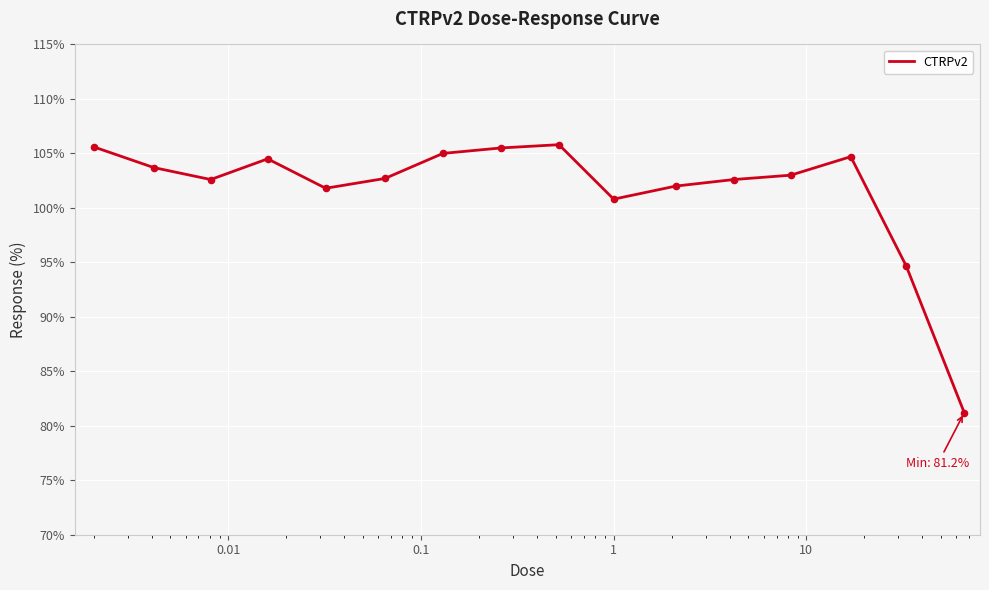

What is the difference between the maximum and minimum values?

24.6